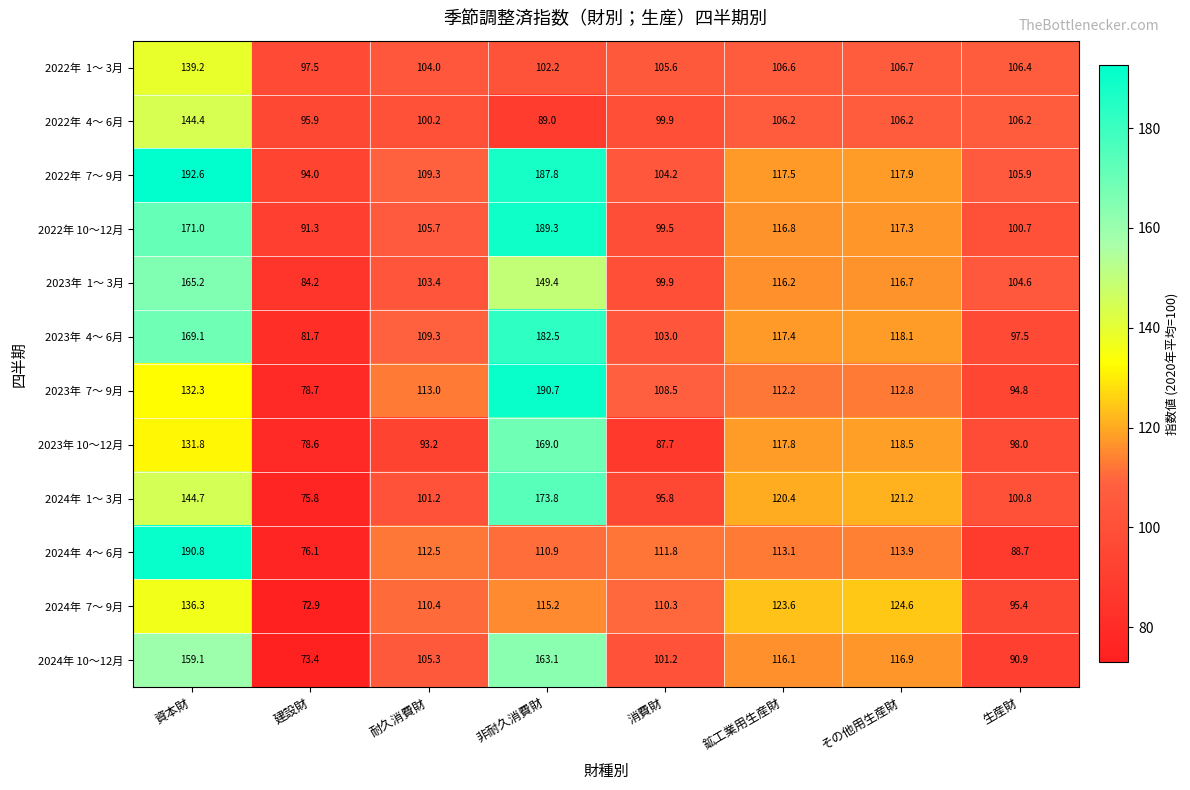

The 2024年 10～12月 series shows 101.2 at 消費財. True or false?

True